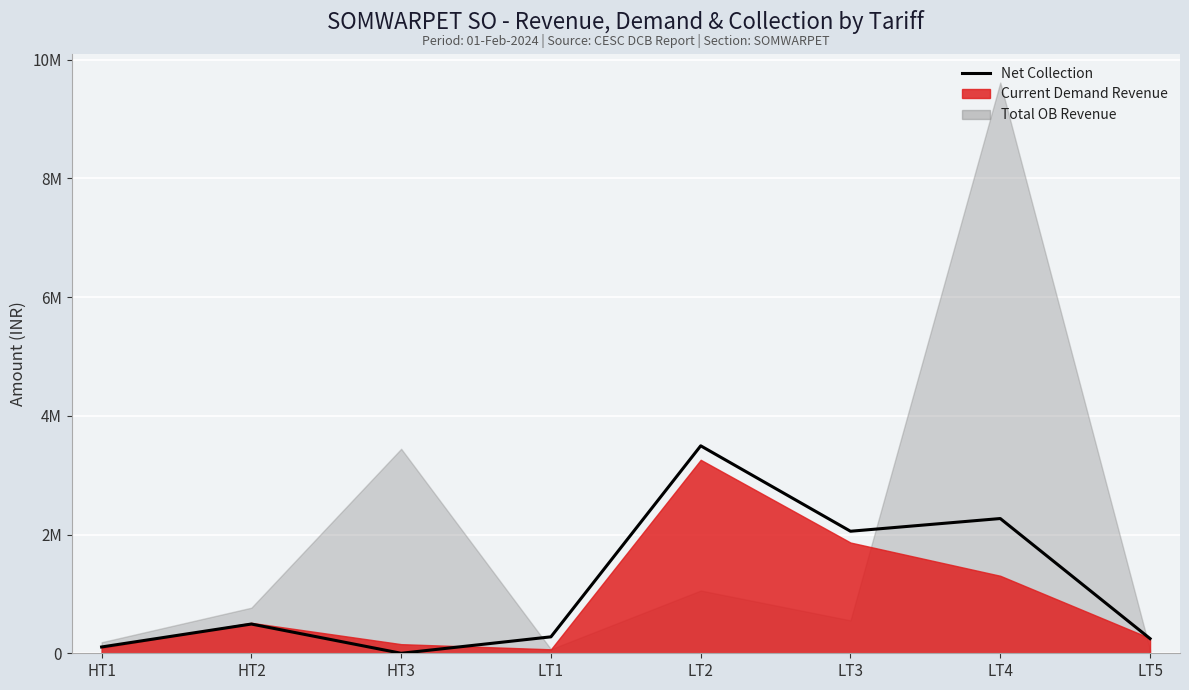

Which category has the highest value across all series?

LT2